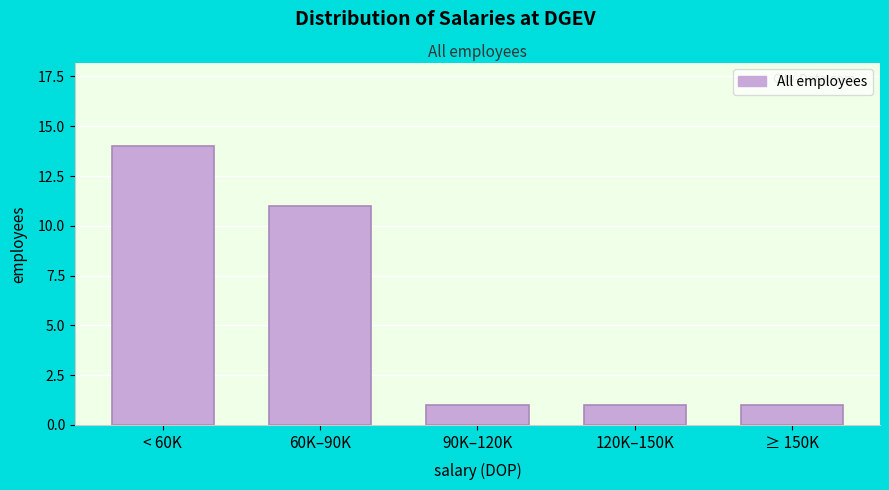

Reading left to right, transcribe all the data shown in this chart.

< 60K=14	60K–90K=11	90K–120K=1	120K–150K=1	≥ 150K=1